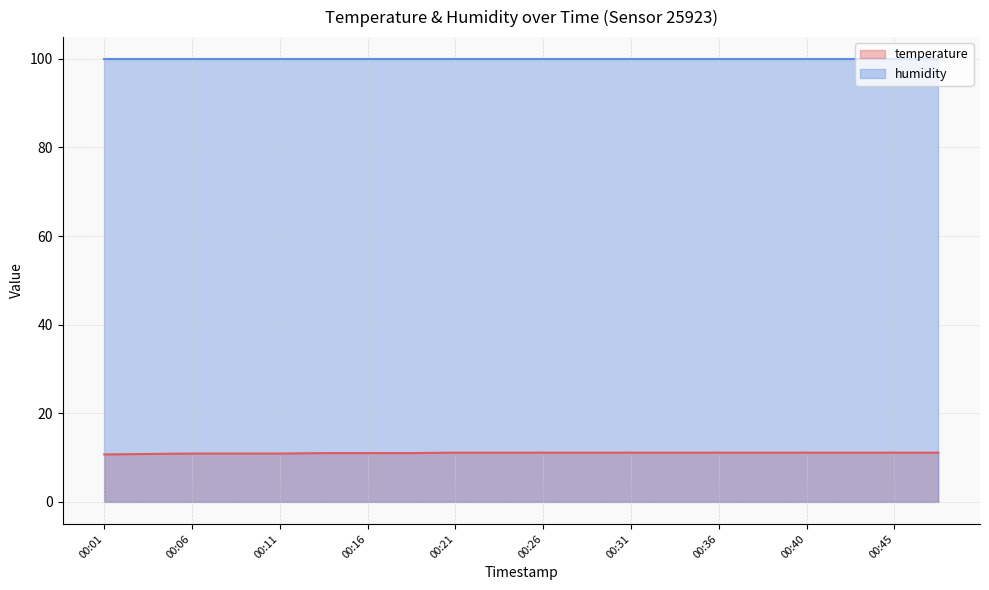

What is the spread (max minus min) of values at 00:01?

89.2